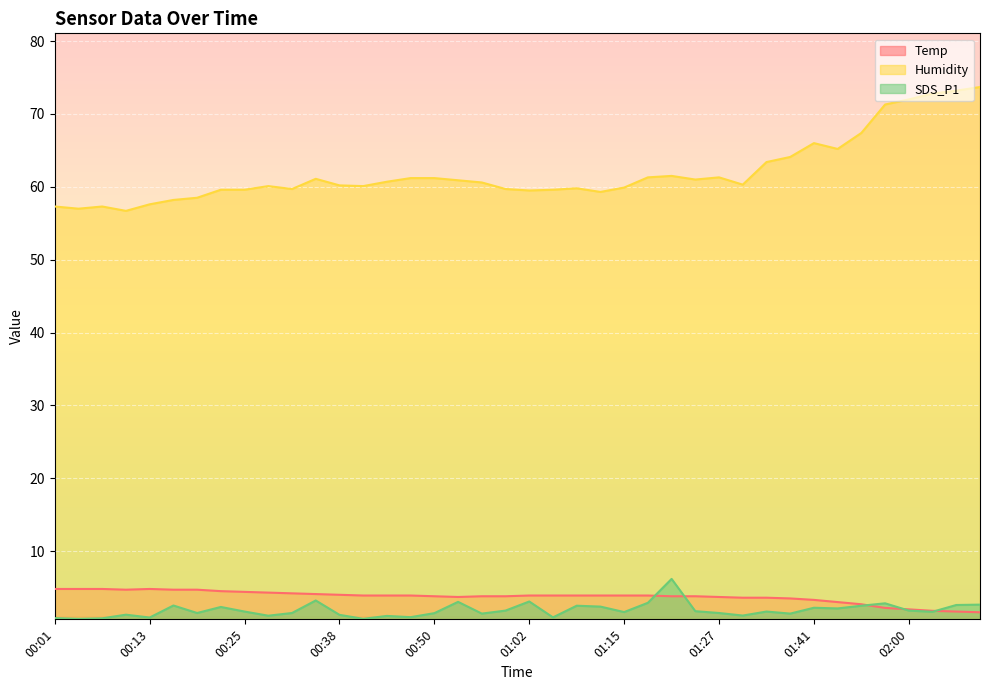

How many interior local peaks does the Humidity series have?

7